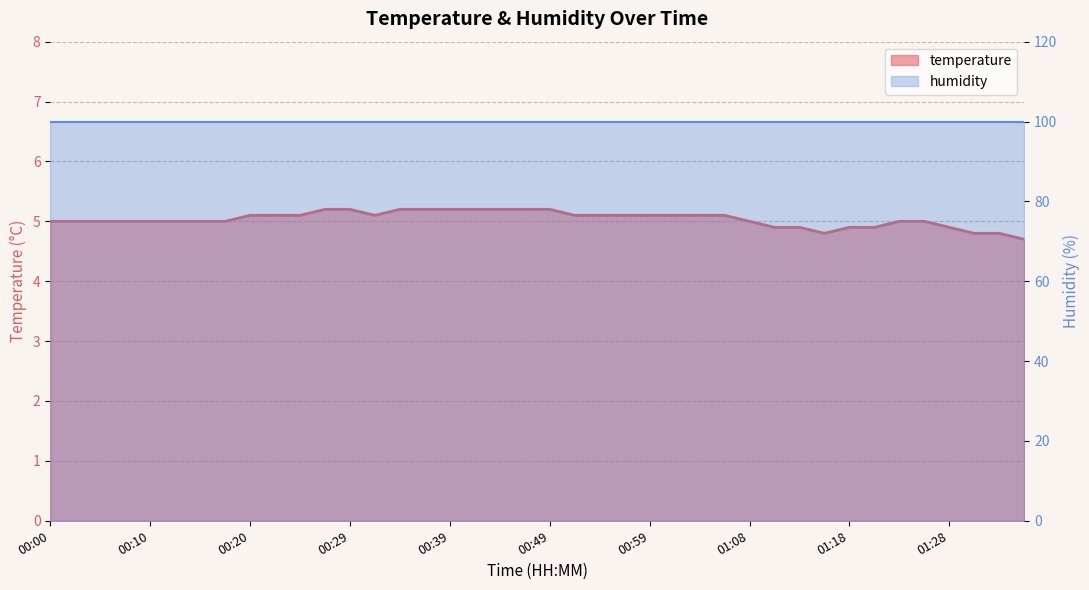

Which has a higher value, 00:56 or 01:16?

00:56